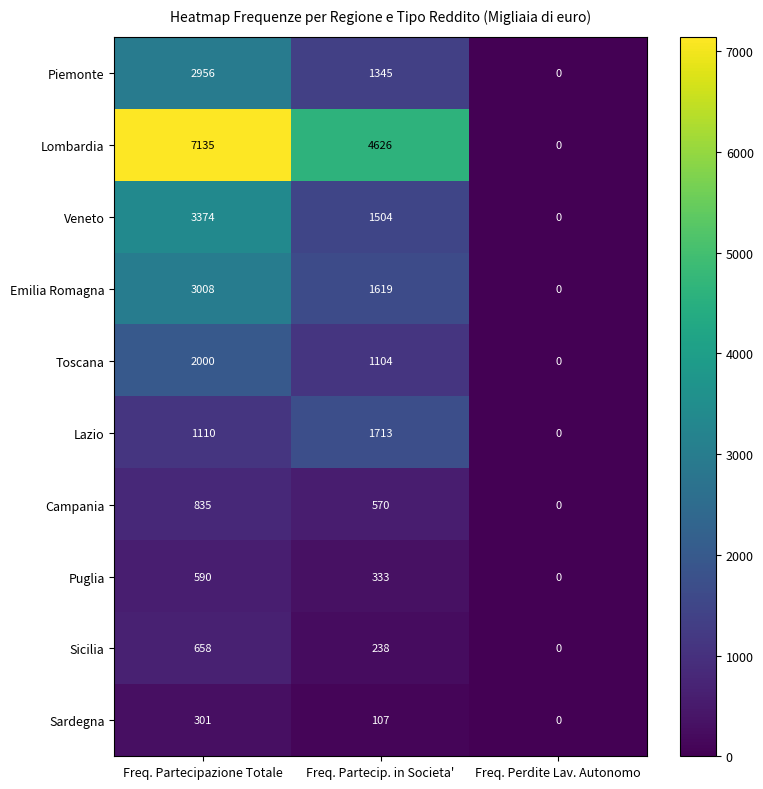

What is the sum of all Veneto values?

4878